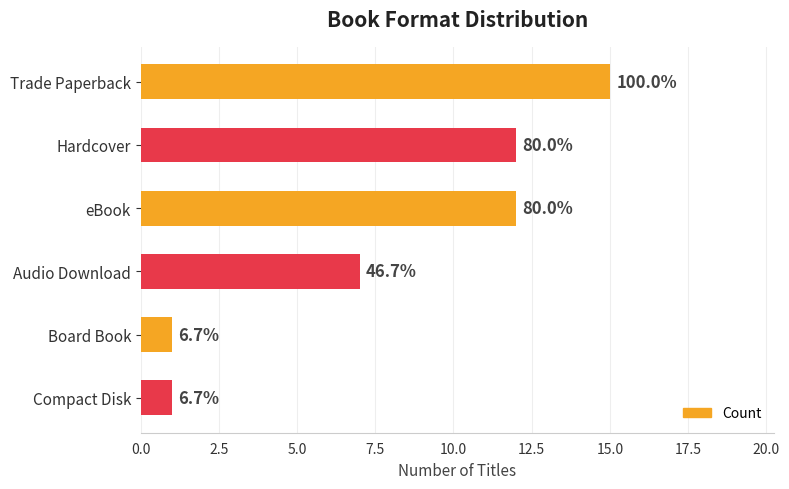

How many bars are there in total?

6